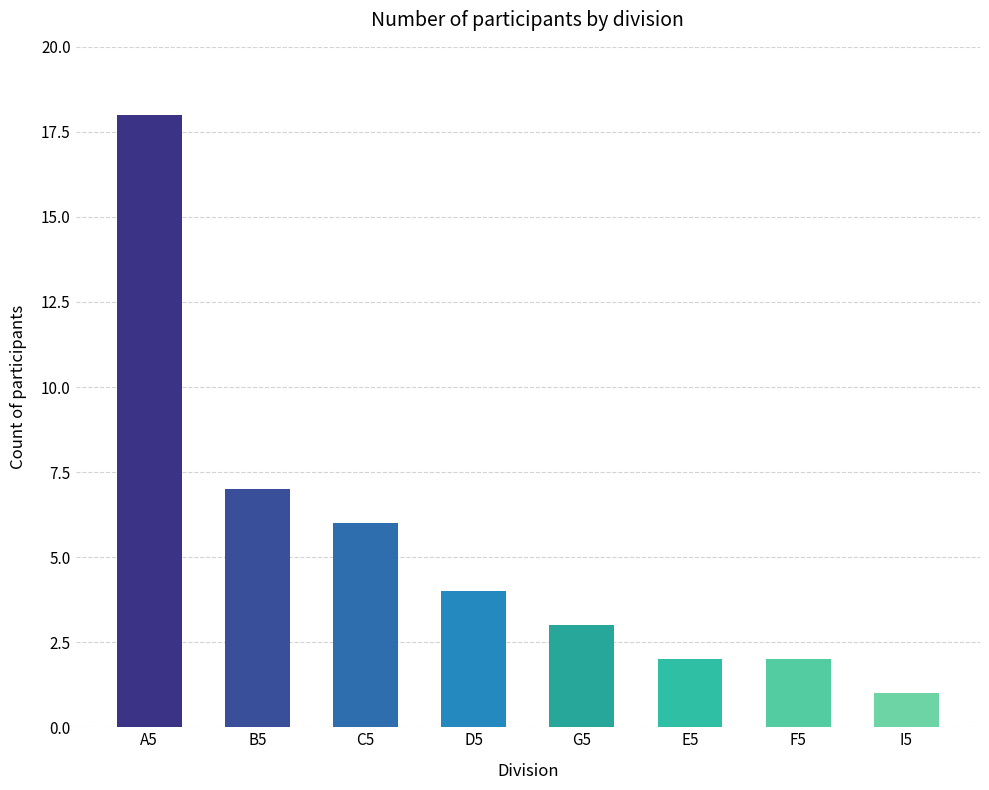

What is the sum of all values?

43